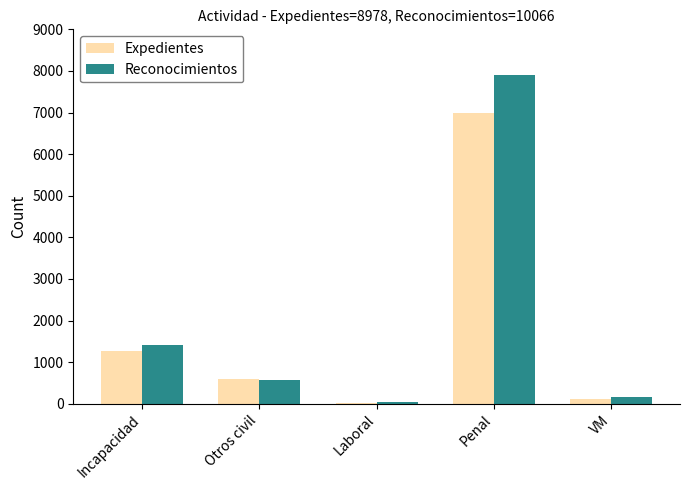

At which category is the sum across all series the highest?

Penal